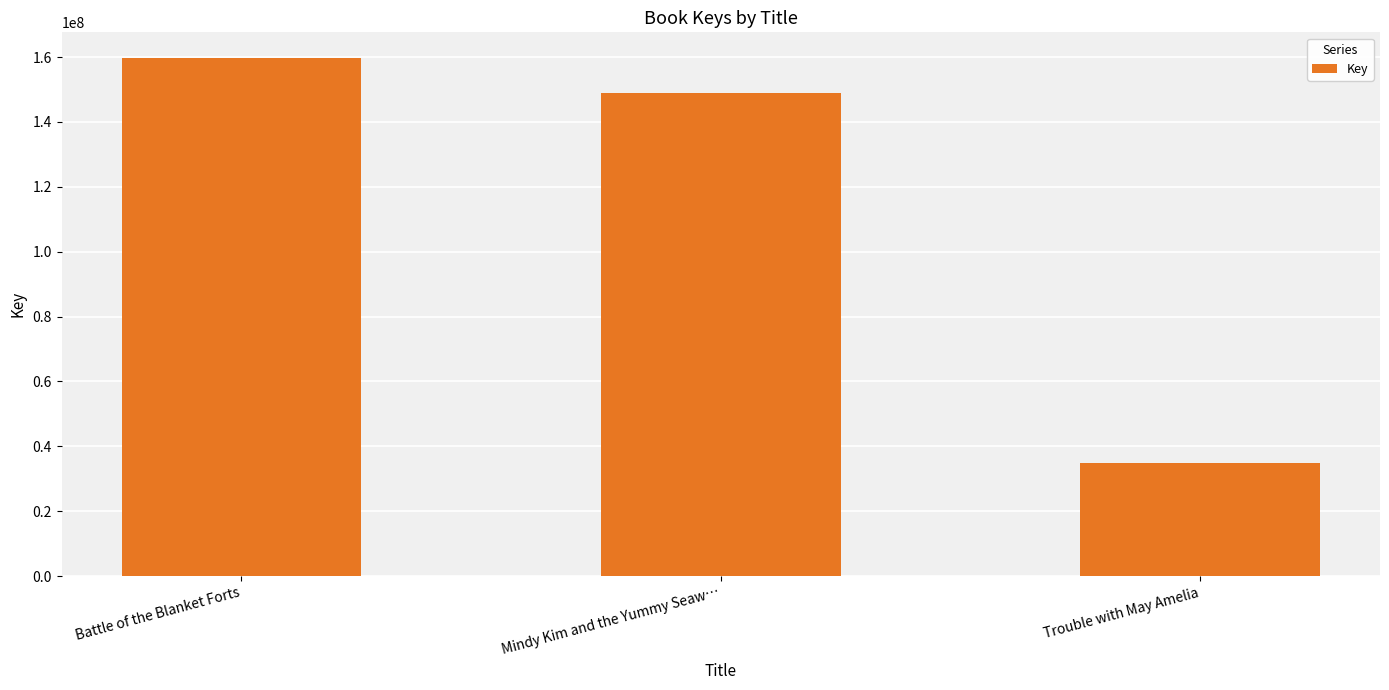

What is the change in value from Mindy Kim and the Yummy Seaw… to Trouble with May Amelia?

-114133282